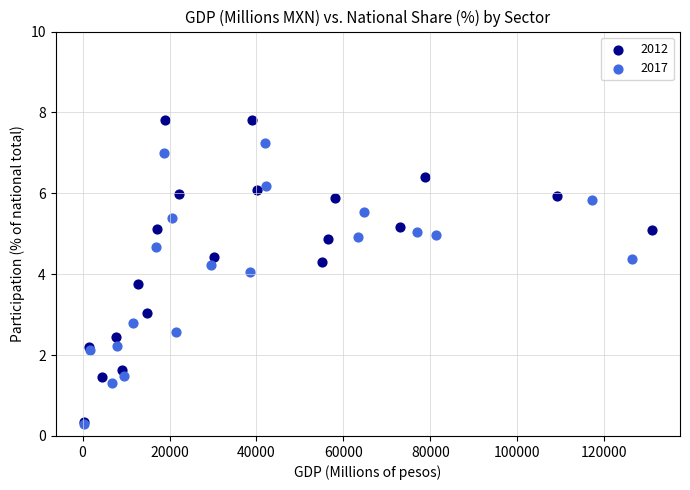

Which series contains the highest Y value?

2012